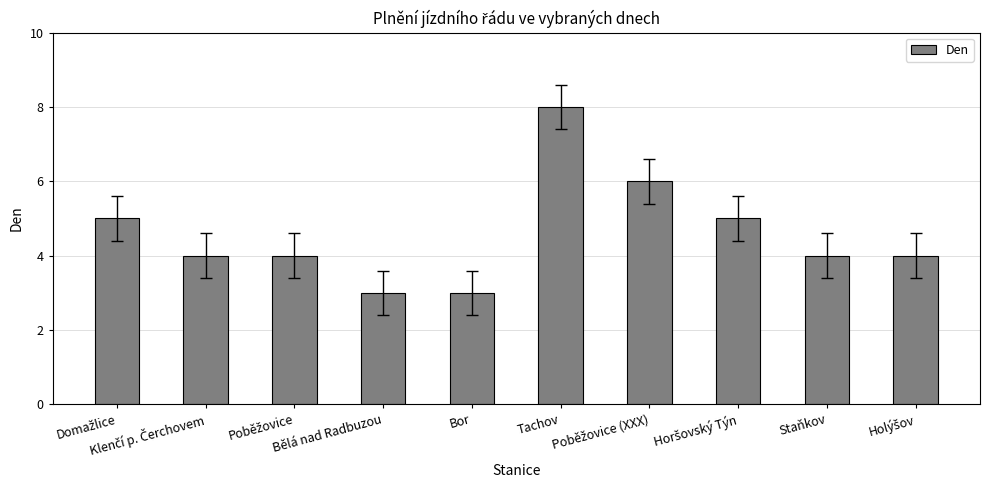

What is the minimum value shown in the chart?

3